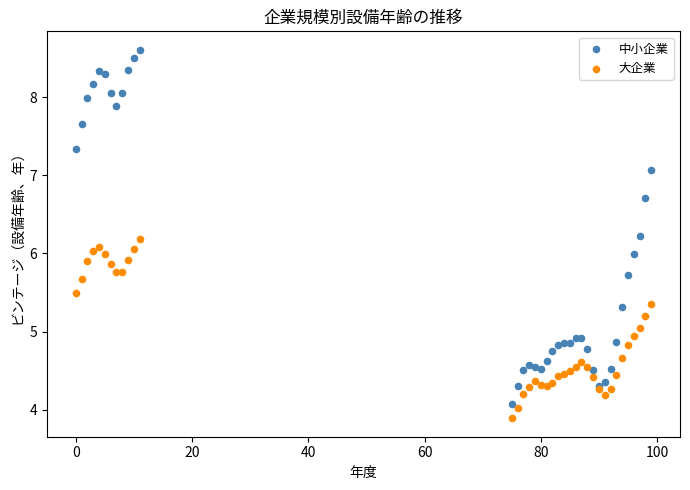

What are all the series names shown in the legend?

中小企業, 大企業